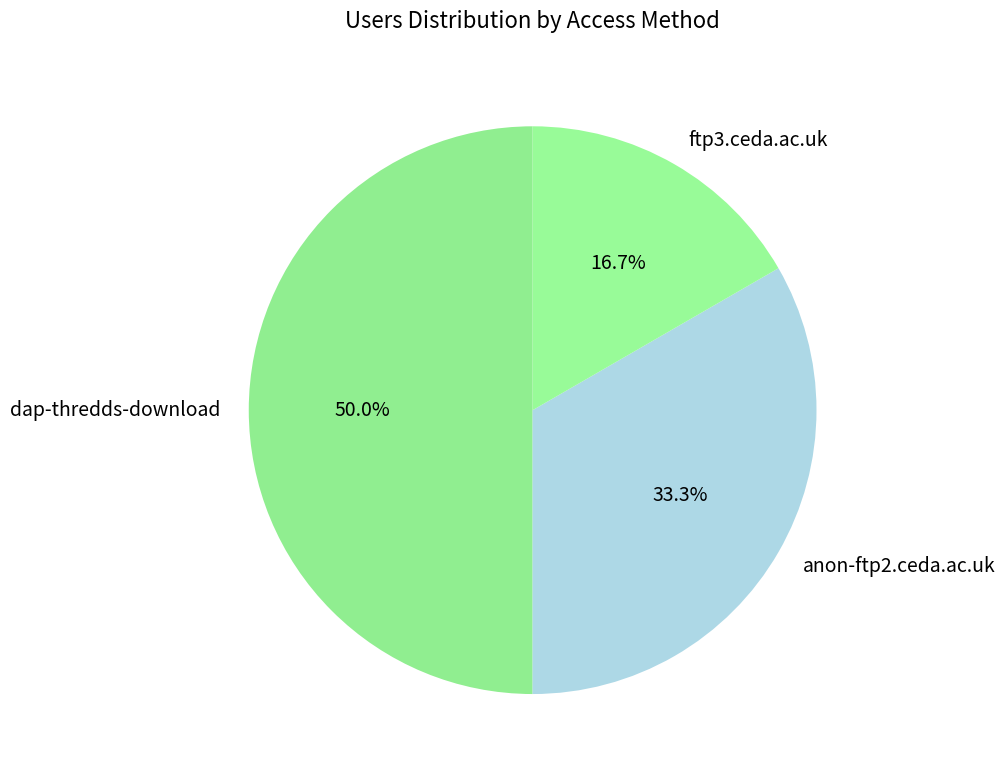

Do dap-thredds-download and ftp3.ceda.ac.uk together represent more than half of the pie?

Yes